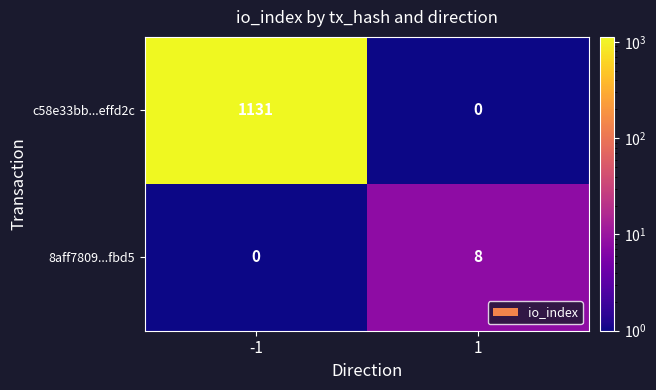

What is the sum of the 8aff7809...fbd5 values at -1 and 1?

8